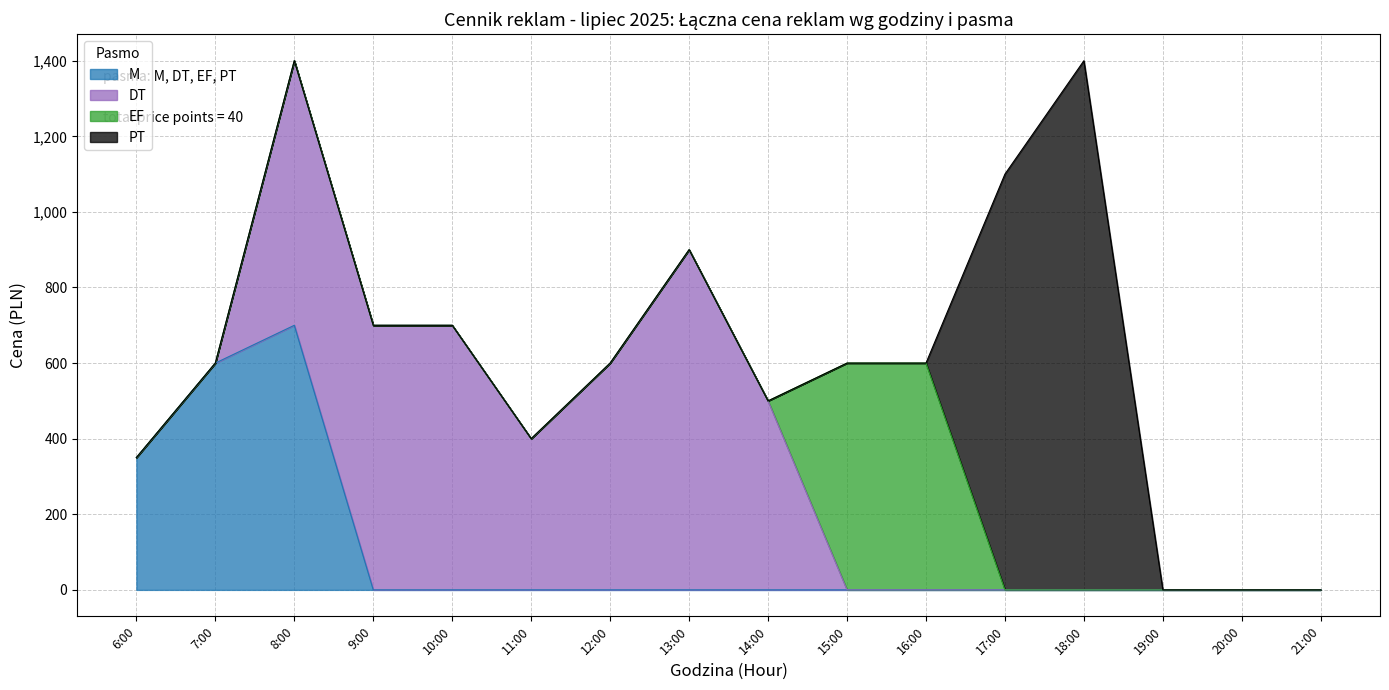

Does the chart display data point markers on the line(s)?

No